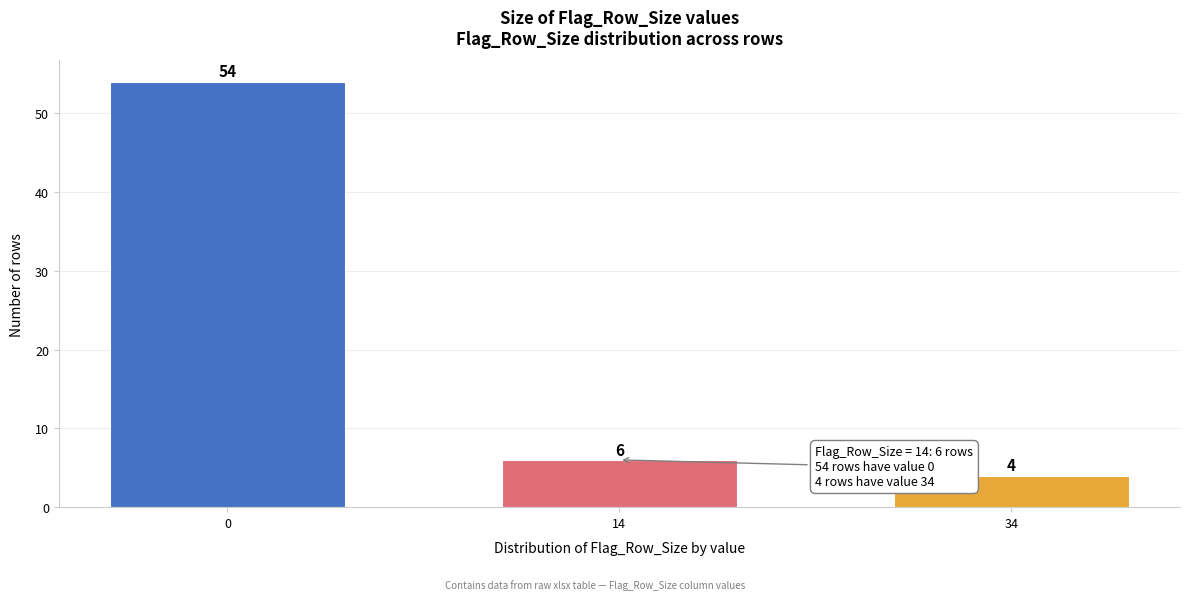

Reading right to left, extract all data points from this chart.

4	6	54